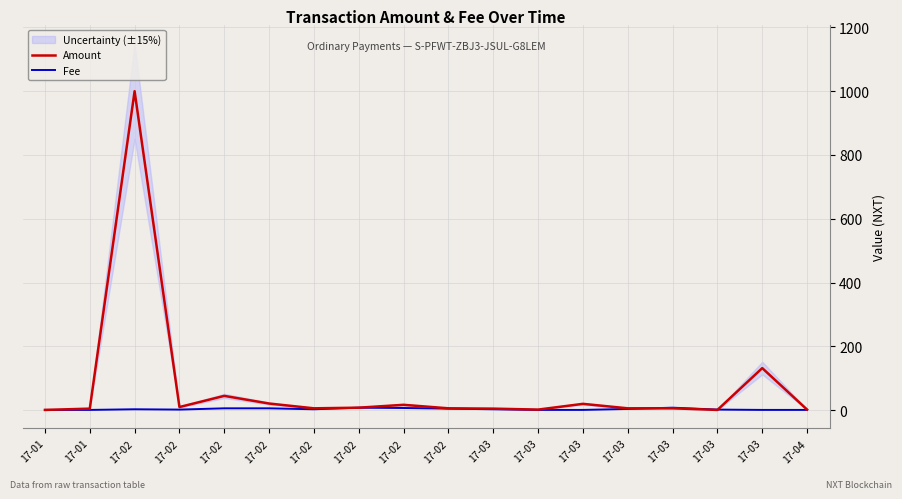

What is the total value across all series at 17-03?

8.0